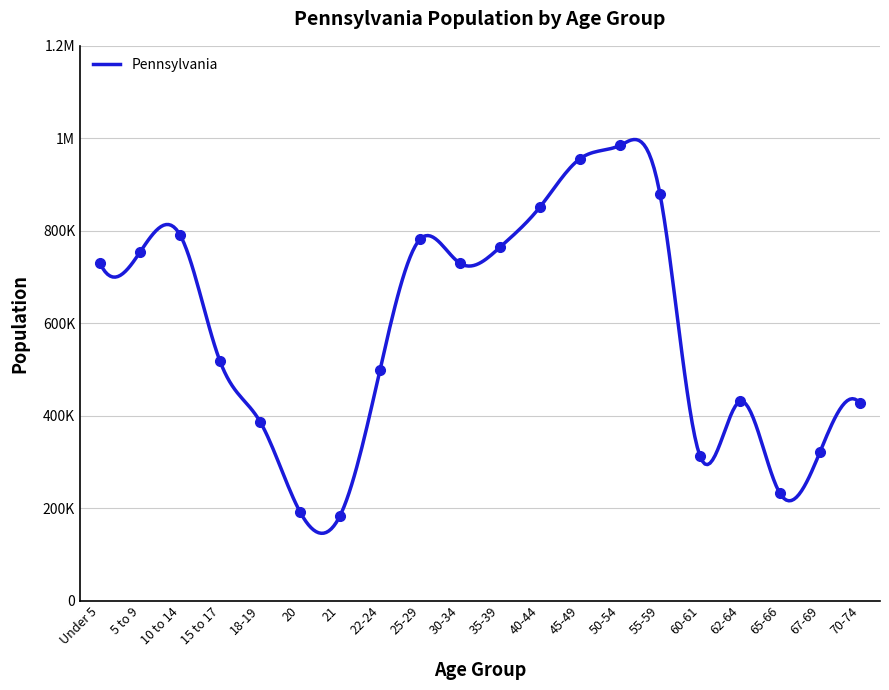

Does the chart have visible grid lines?

Yes